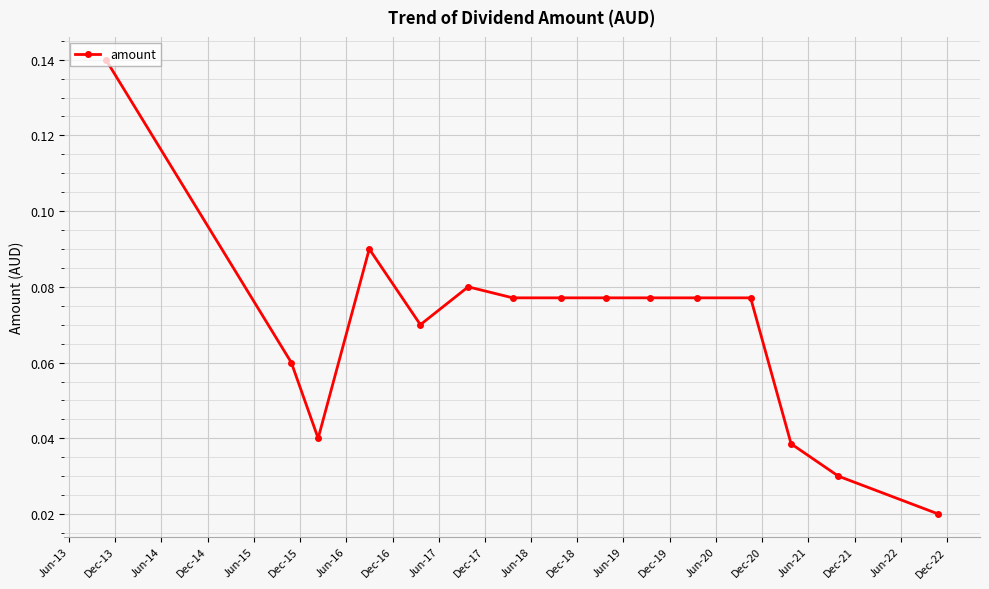

Count the values in the range 0 to 1.

15